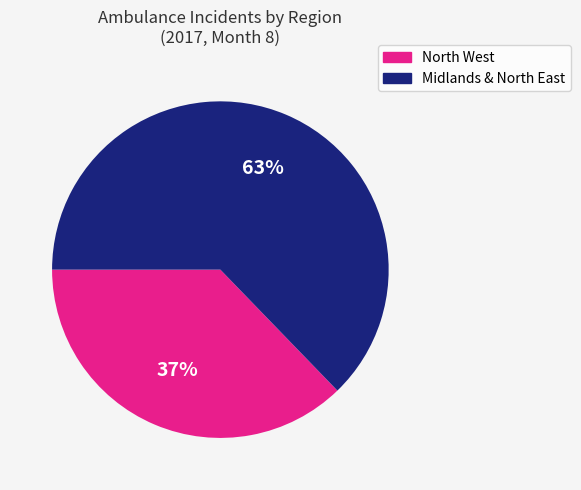

To the nearest percent, what is the average slice percentage?

50%